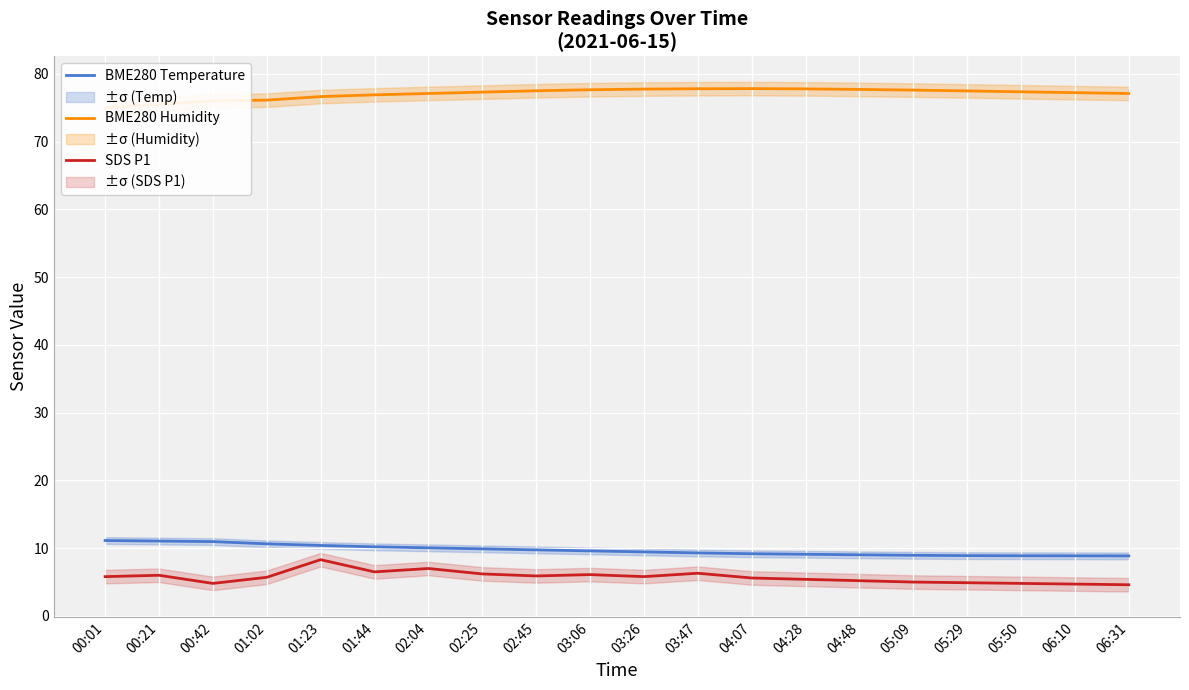

At which label does SDS P1 first exceed 5?

00:01